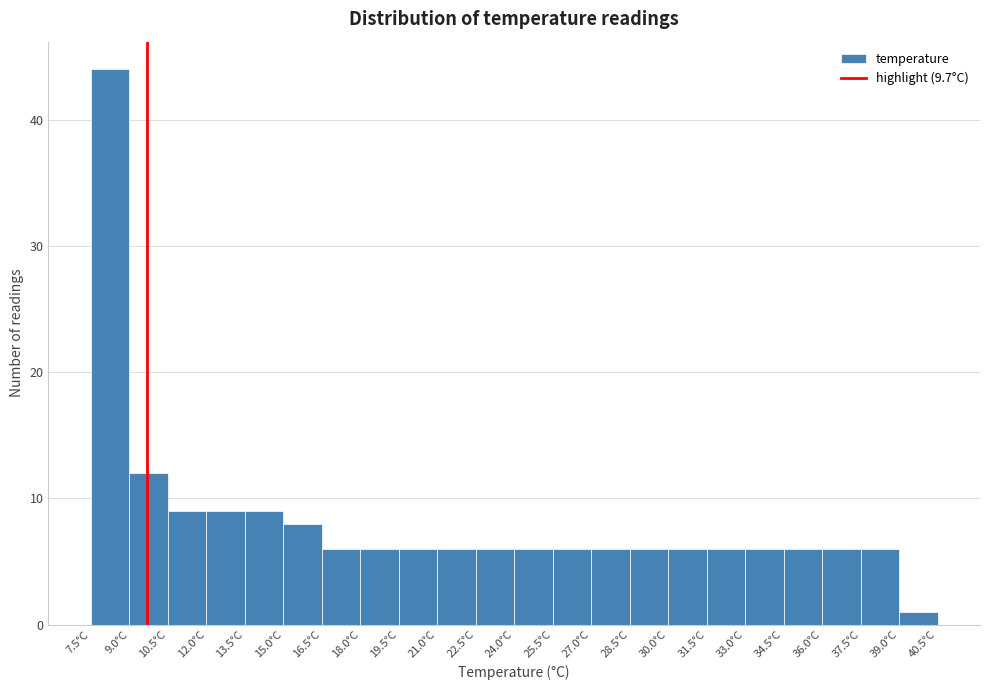

What is the height of the bar covering 31.5 to 33.0 on the x-axis? Neither the bar edges nor the heights are printed on the chart, so give them approximately, as read against the axes.

6